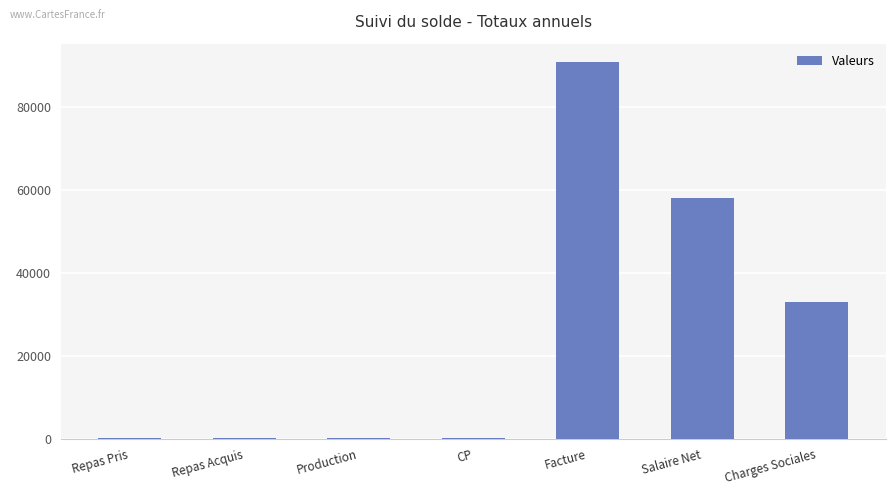

What is the approximate value at Facture?

90655.2